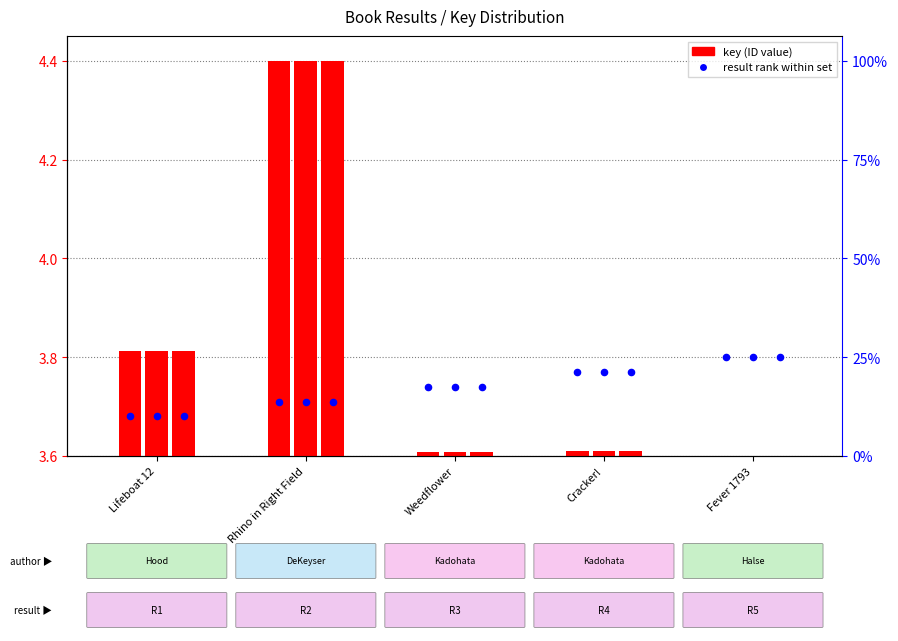

At how many categories does at least one series exceed 0?

5